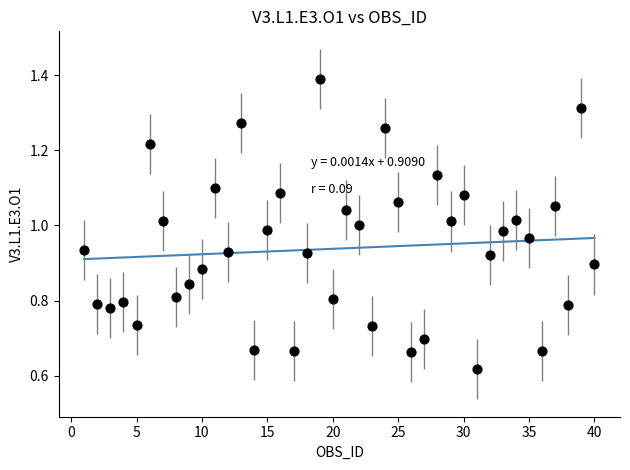

What is the range of X values (max minus min)?

39.0